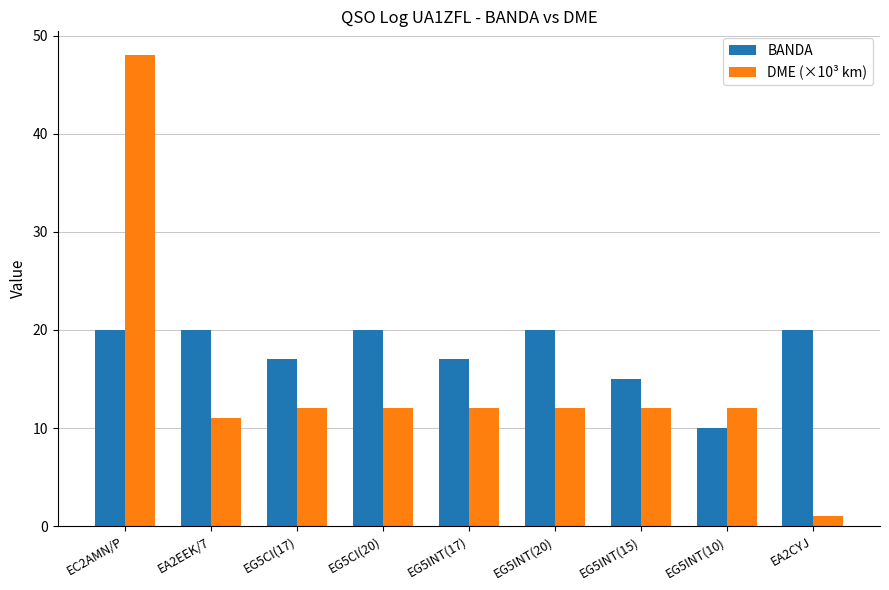

What is the total value across all series at EG5INT(10)?

22.0